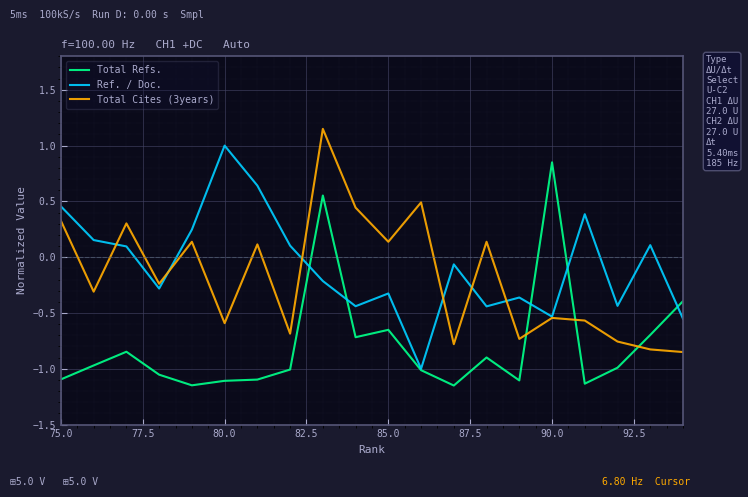

Which series has the largest total across all categories?

Ref. / Doc.